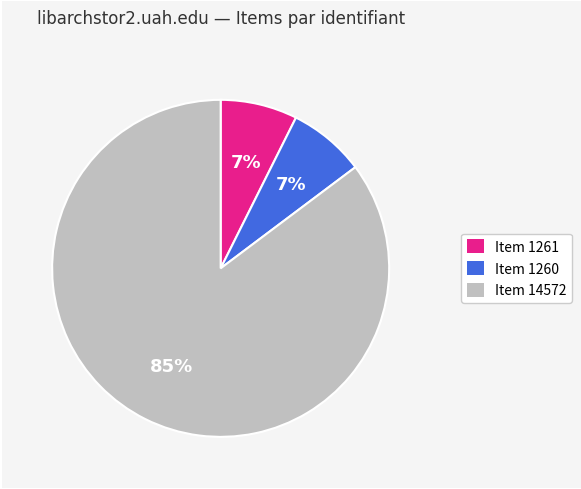

Is it true that Item 1260 is 7% of the pie?

True